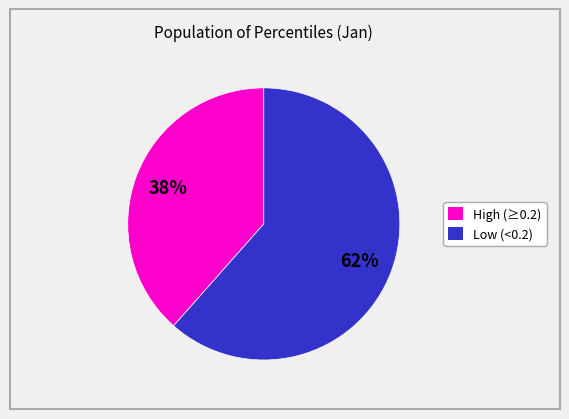

To the nearest percent, what is the average slice percentage?

50%